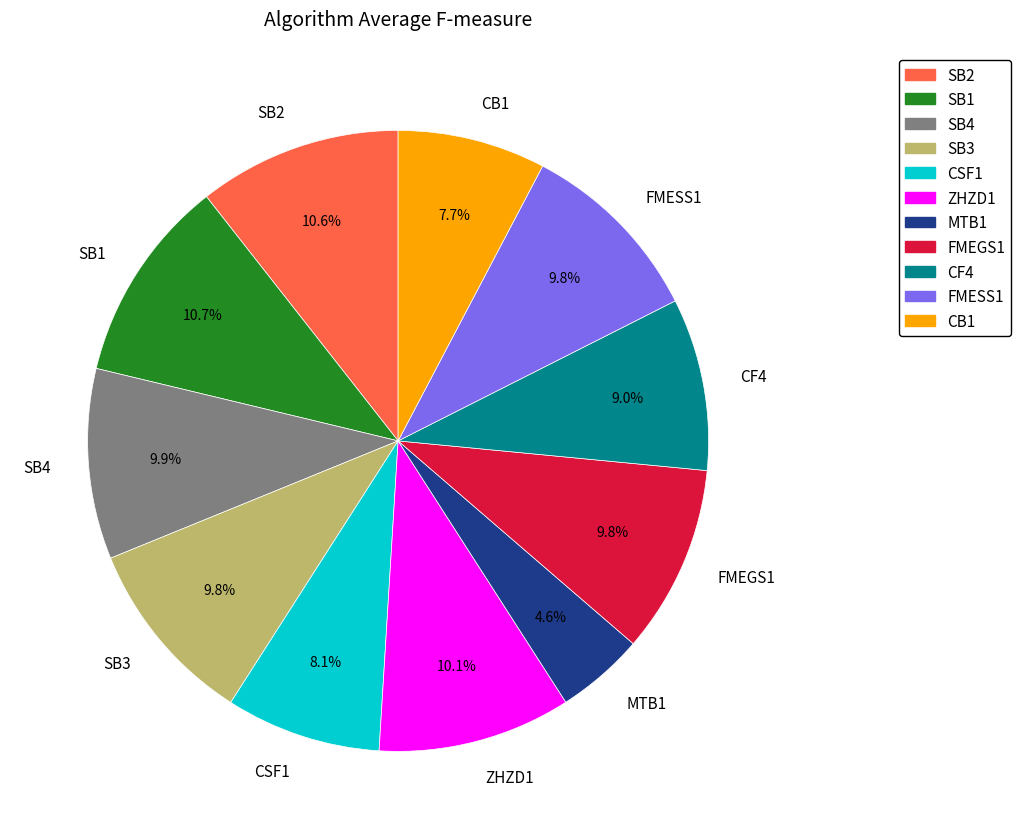

To the nearest percent, what is the average slice percentage?

9%